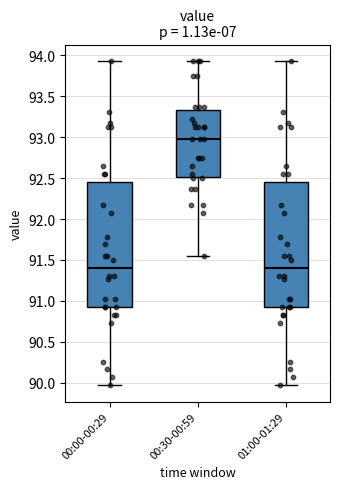

Where is the lower edge of the box for 00:00-00:29 on the y-axis? The values are not printed on the chart, so give them approximately, as read against the axis.

90.95